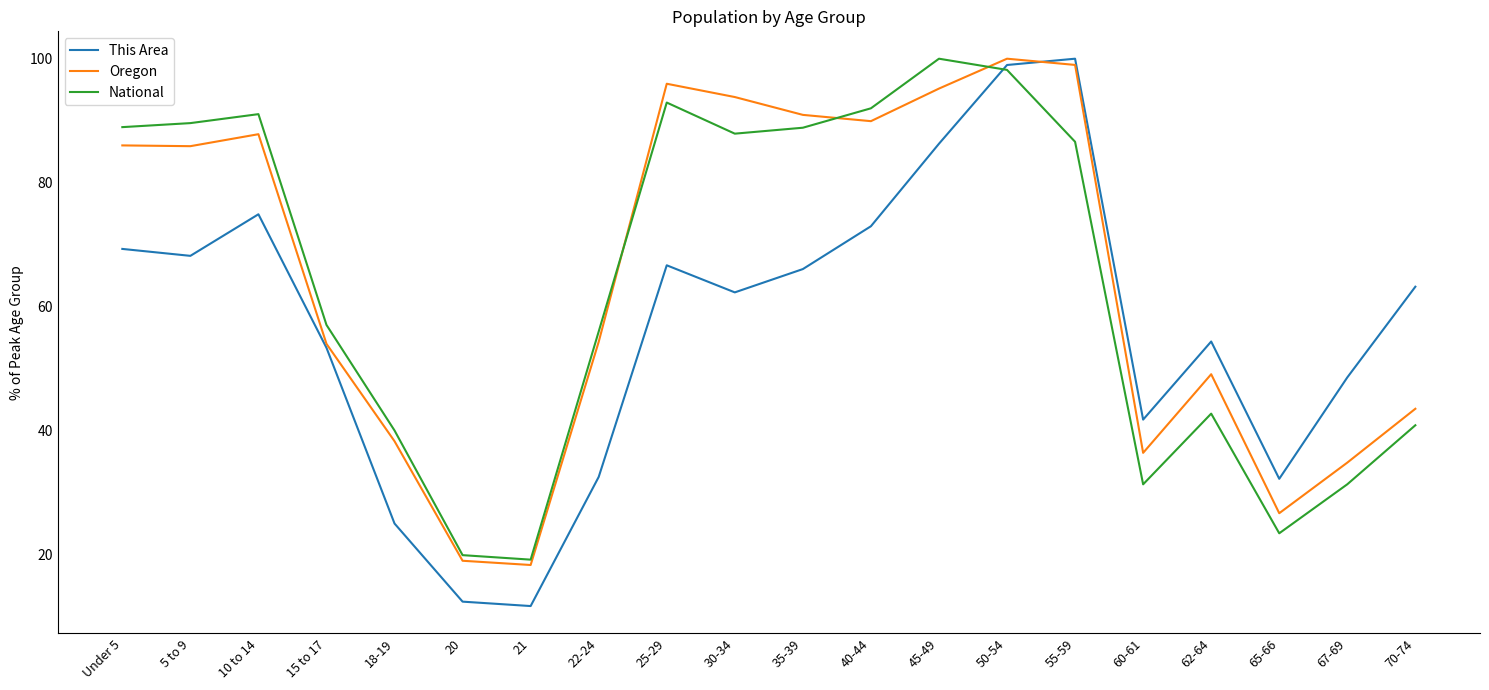

Is it true that Oregon equals 99.0 at 55-59?

True